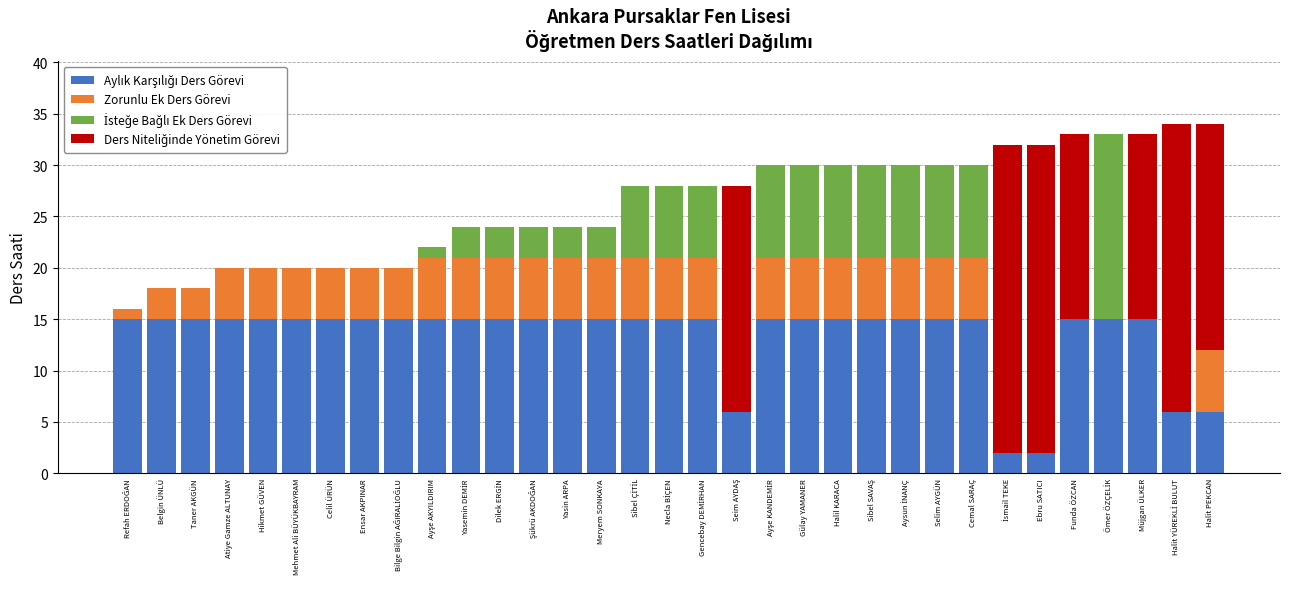

How many series are shown in this chart?

4